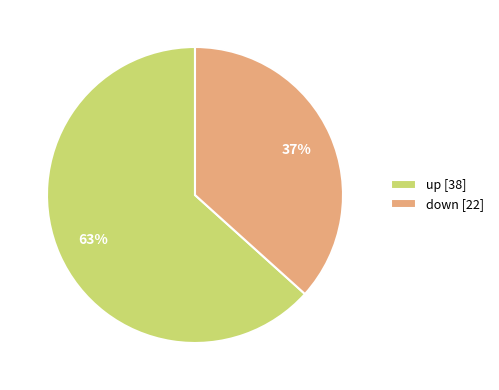

Which category has the smallest portion of the pie?

down